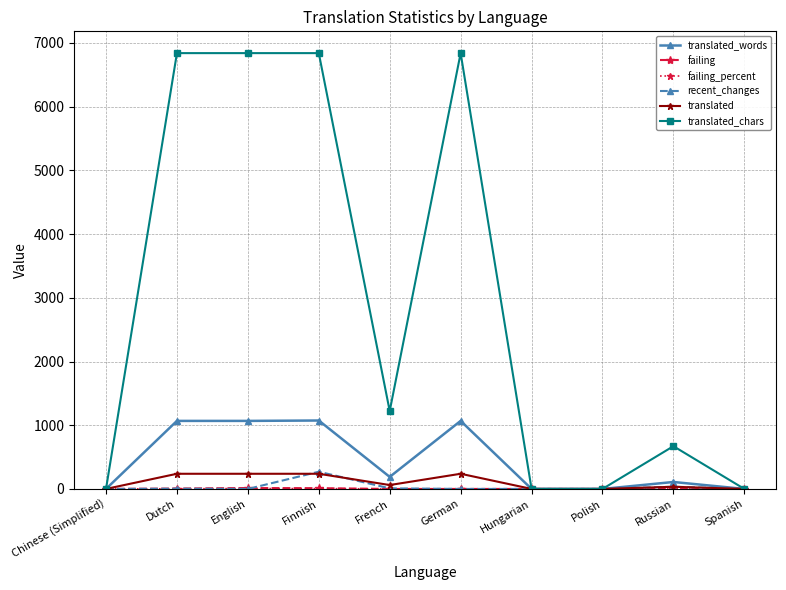

Does the chart have visible grid lines?

Yes